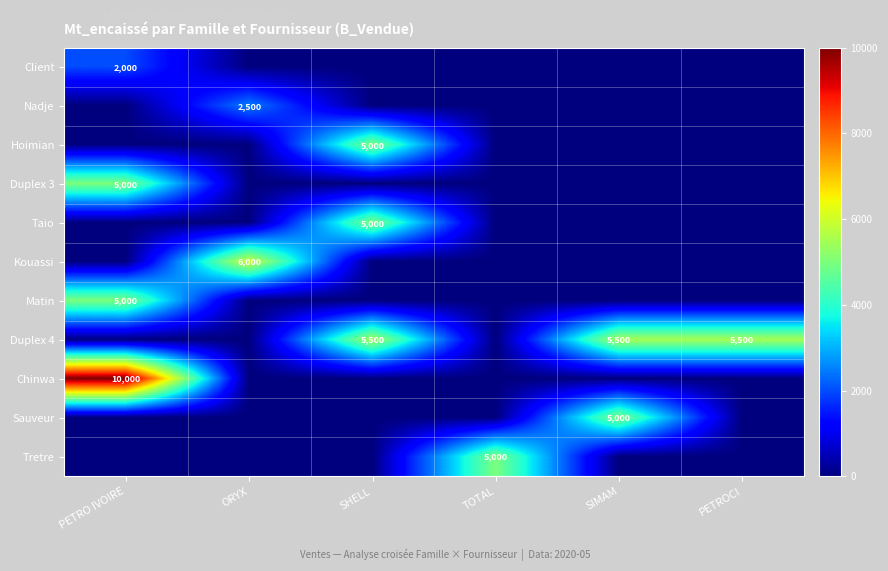

What is the difference between the highest and lowest values at PETRO IVOIRE?

10000